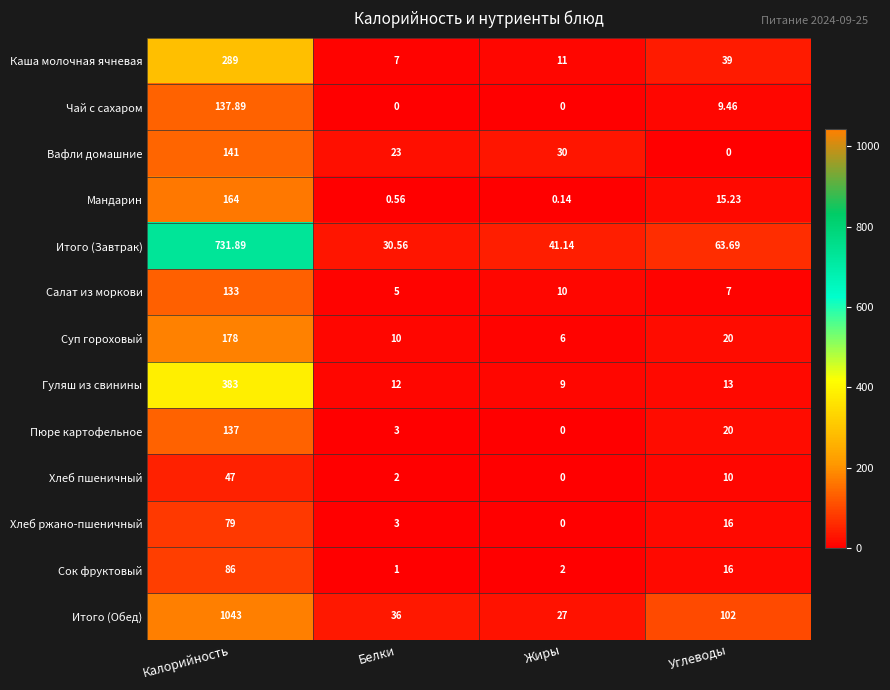

Which series has the largest range (max minus min)?

Итого (Обед)